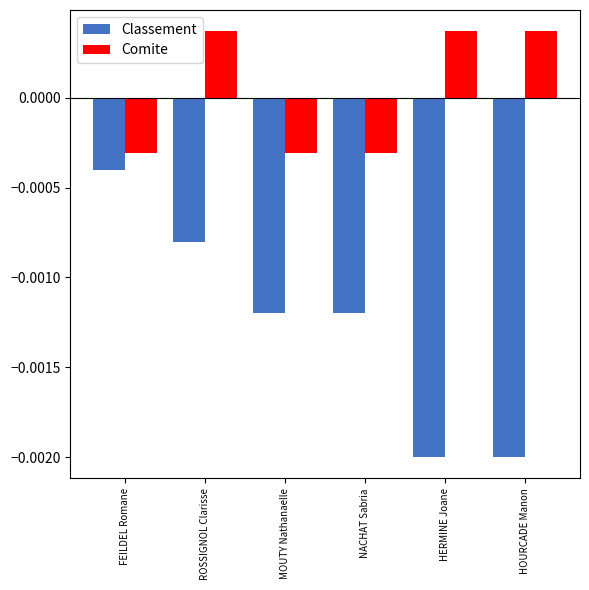

Which series has the largest range (max minus min)?

Classement